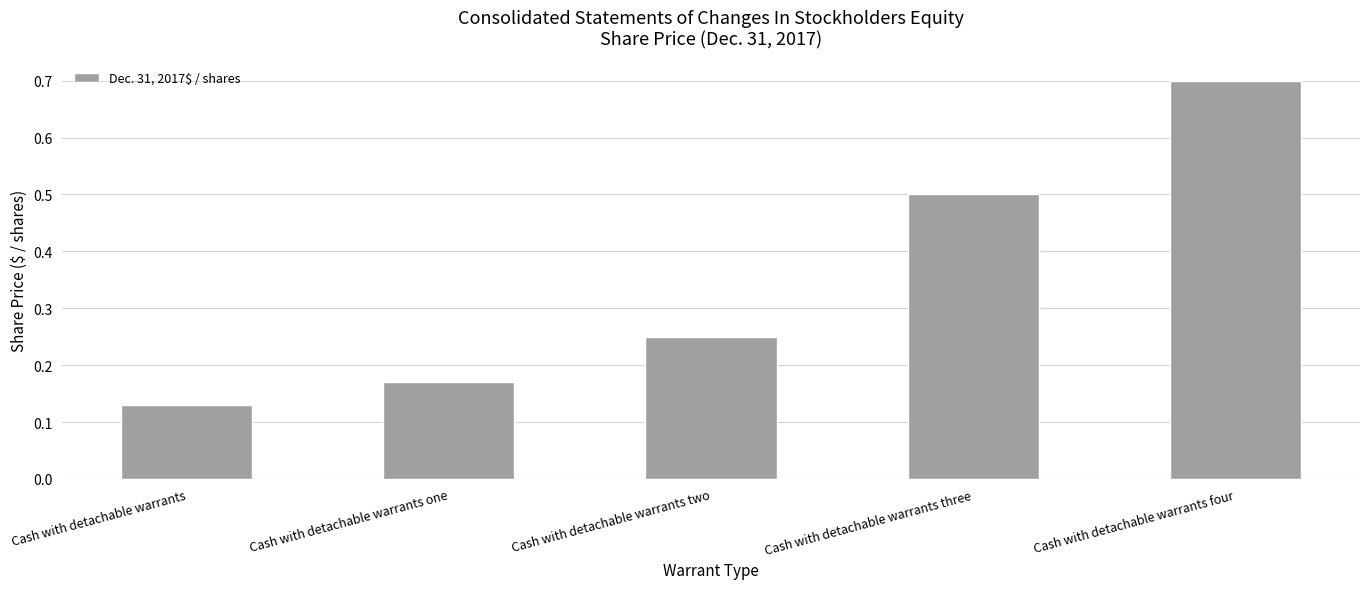

What is the sum of the values at Cash with detachable warrants and Cash with detachable warrants one?

0.3